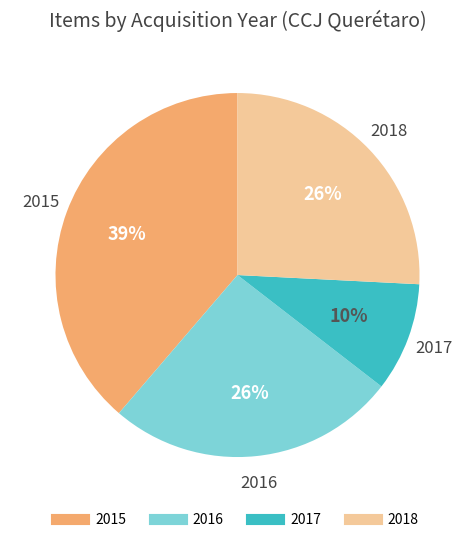

Does any single category account for the majority?

No